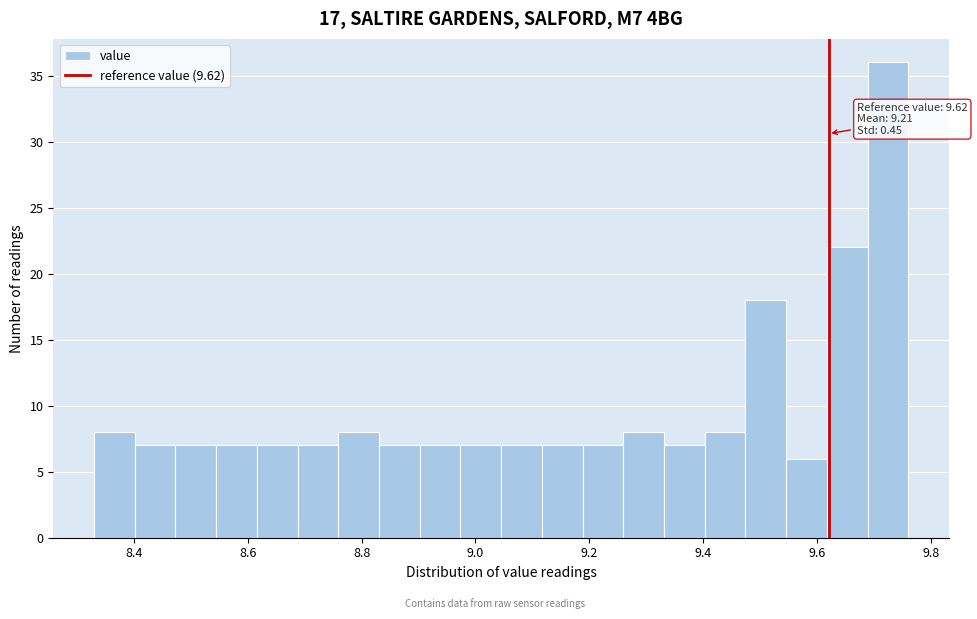

Read against the x-axis, roughly where is the centre of the tallest bar?

9.72